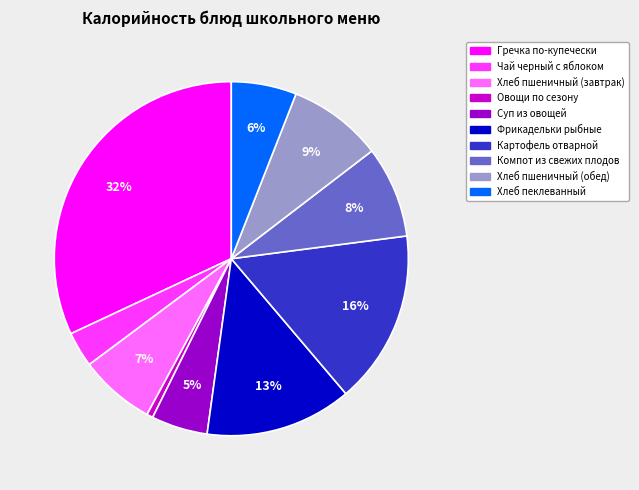

To the nearest percent, what is the difference between the largest and smallest slice percentages?

31%